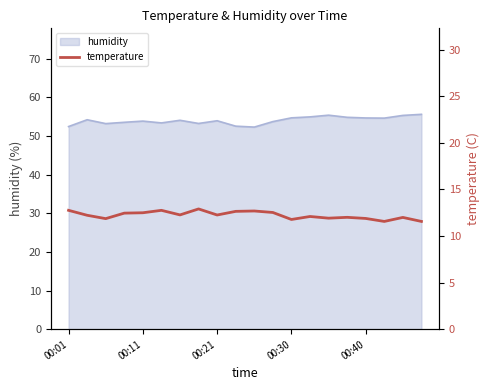

At which label does the data first exceed 12?

00:01